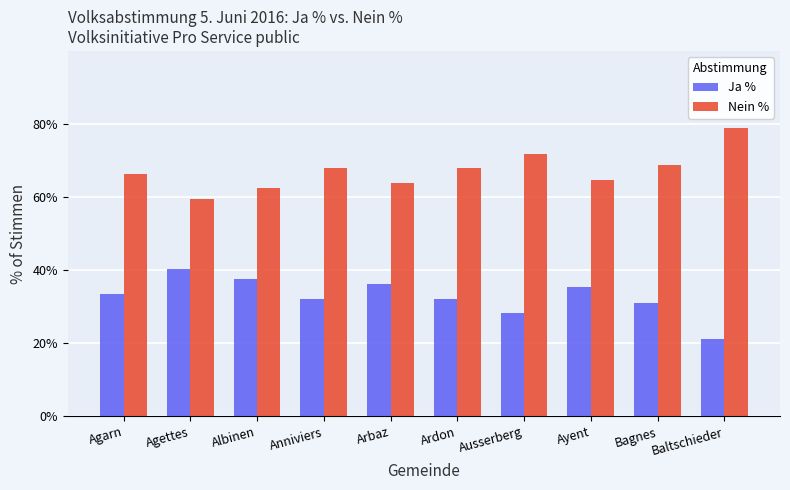

What is the spread (max minus min) of values at Albinen?

25.0